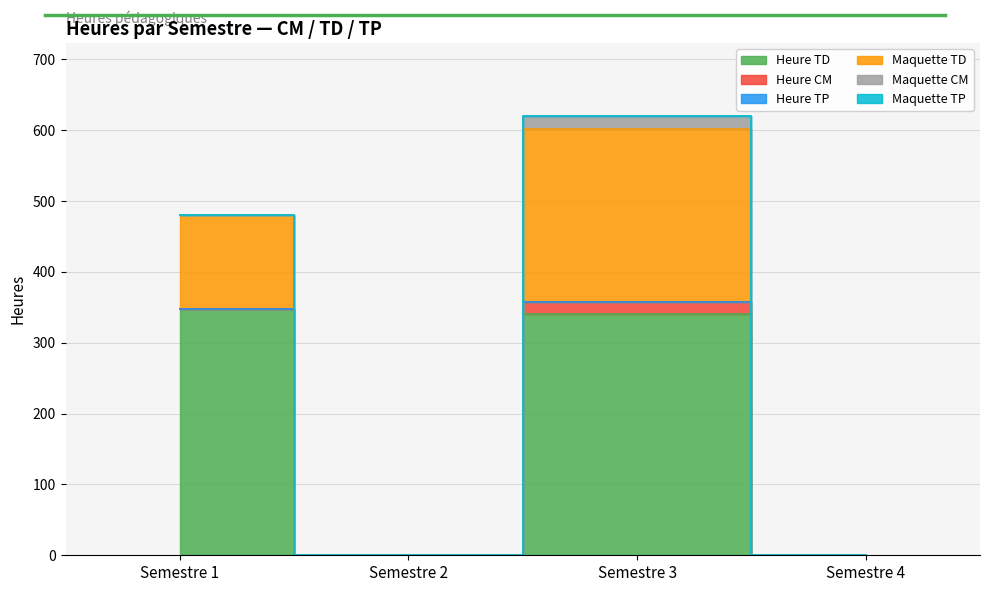

Rank the series at Semestre 4 from lowest to highest value.

Heure CM, Heure TD, Heure TP, Heure CM (maquette), Heure TD (maquette), Heure TP (maquette)